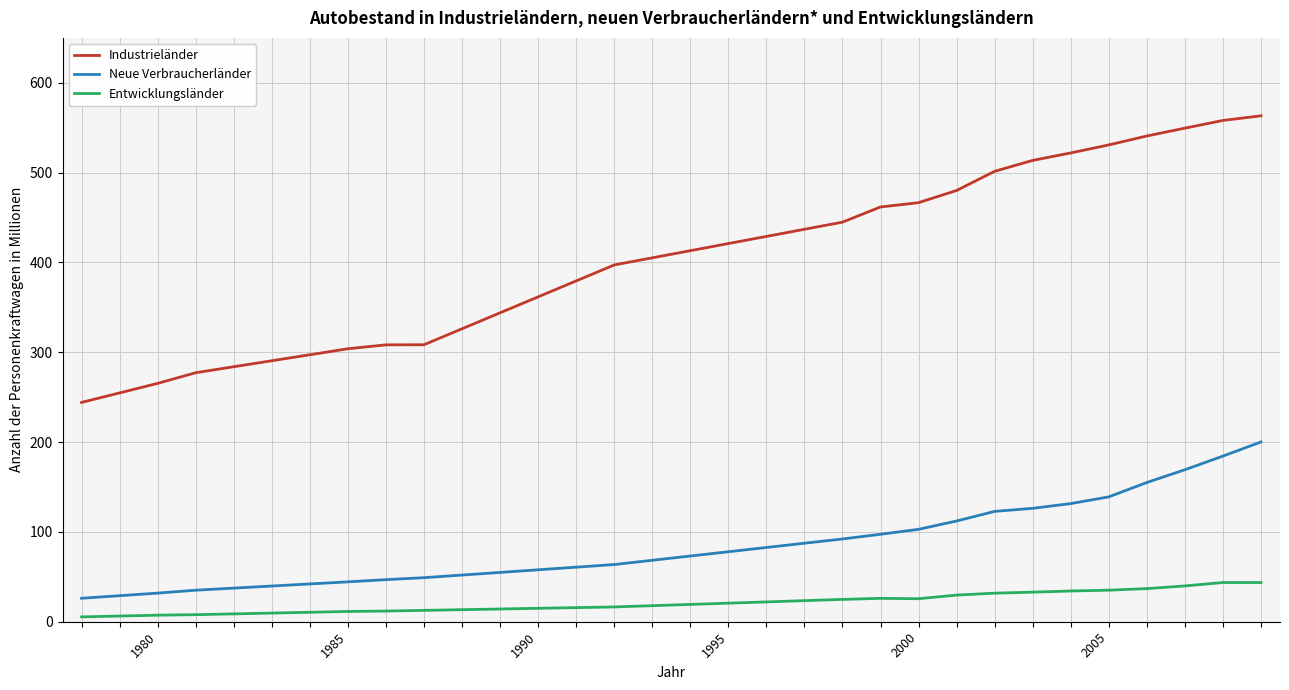

What is the greatest value displayed?

563.3